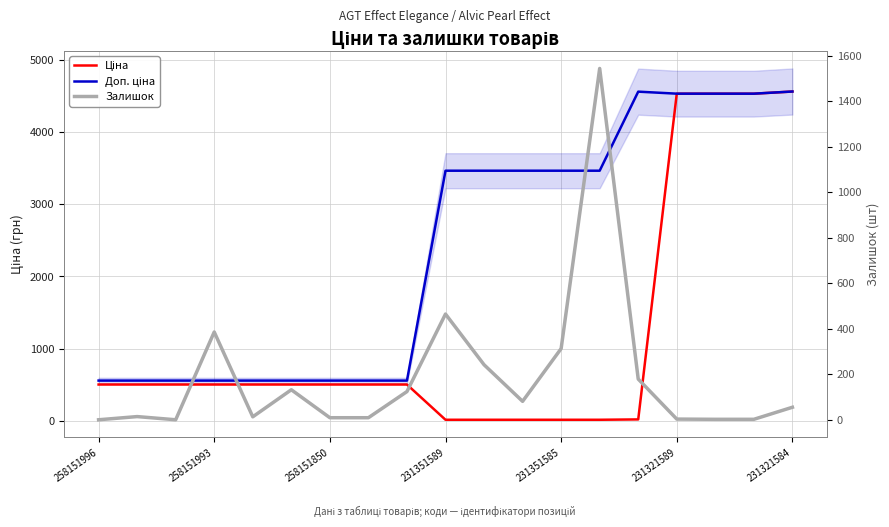

Which series has the largest total across all categories?

Доп. ціна